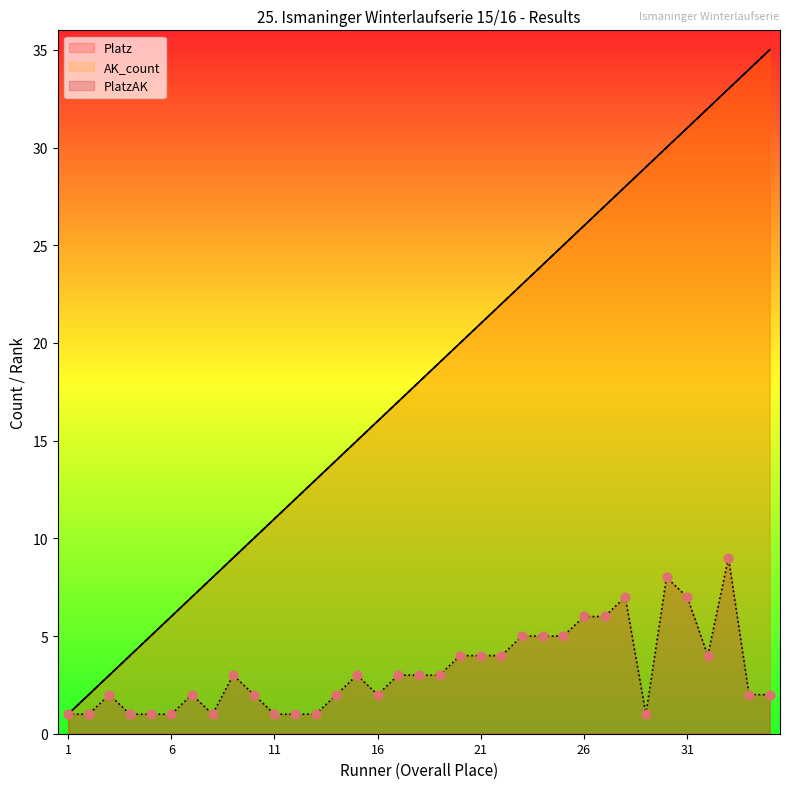

Which series contains the highest Y value?

AK_count